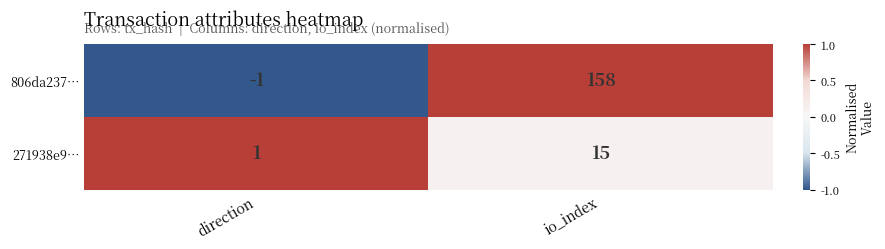

Reading left to right, what are all the values shown in this chart?

806da237…: -1	158
271938e9…: 1	15